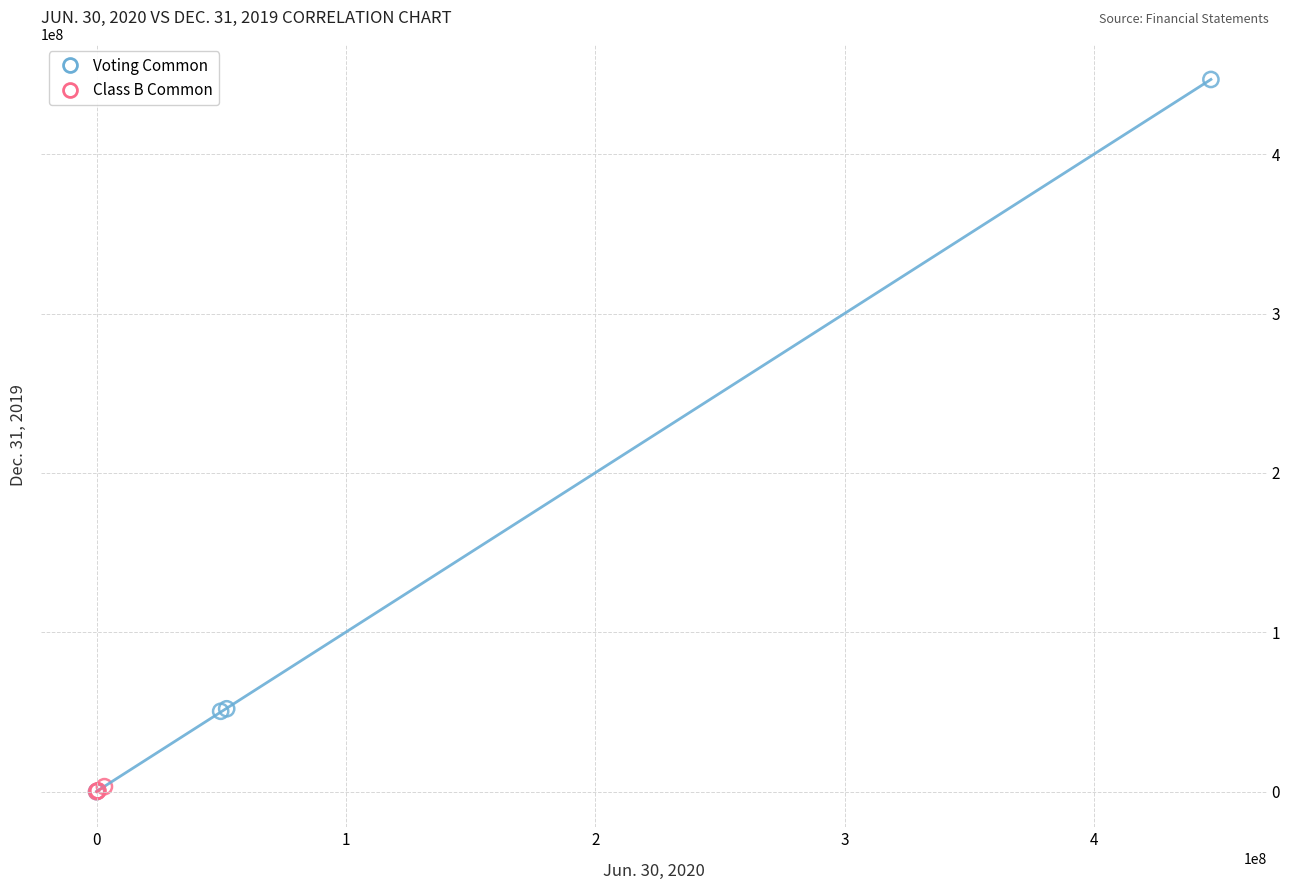

Which series reaches the maximum Y coordinate?

Voting Common